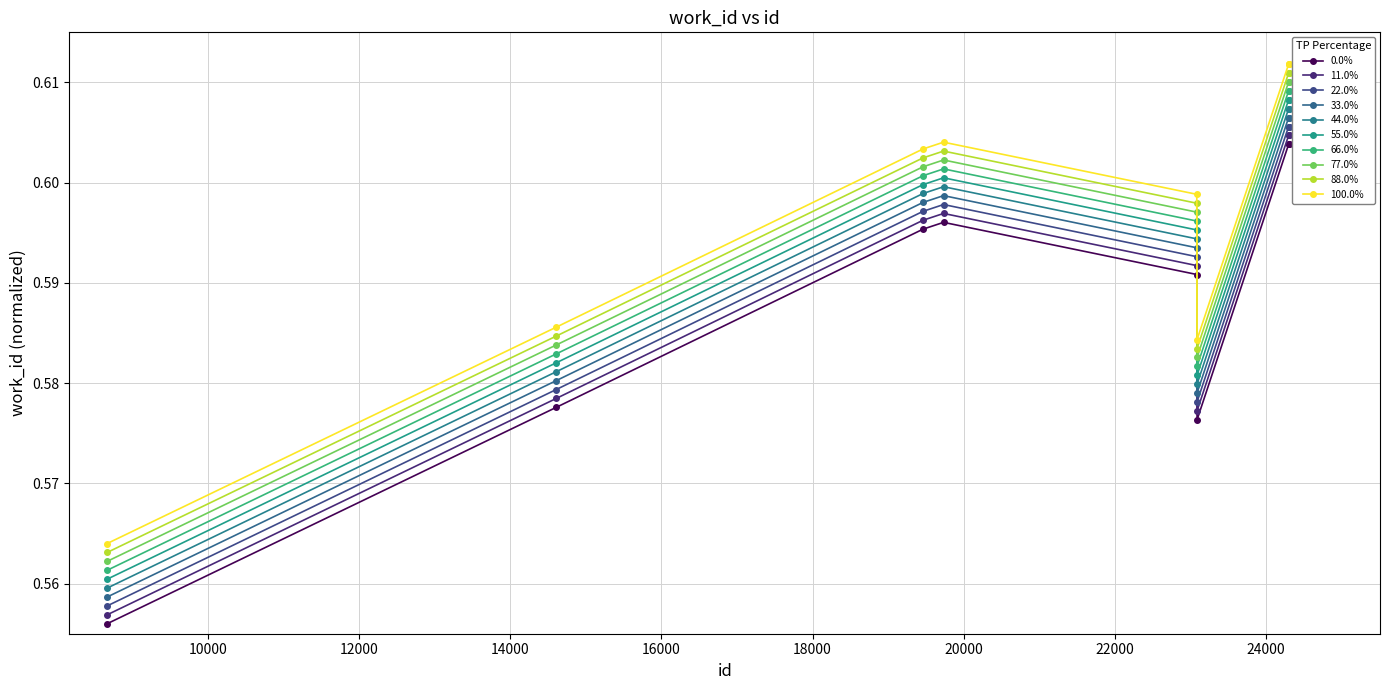

True or false: the data has more than 0 interior local peaks.

True